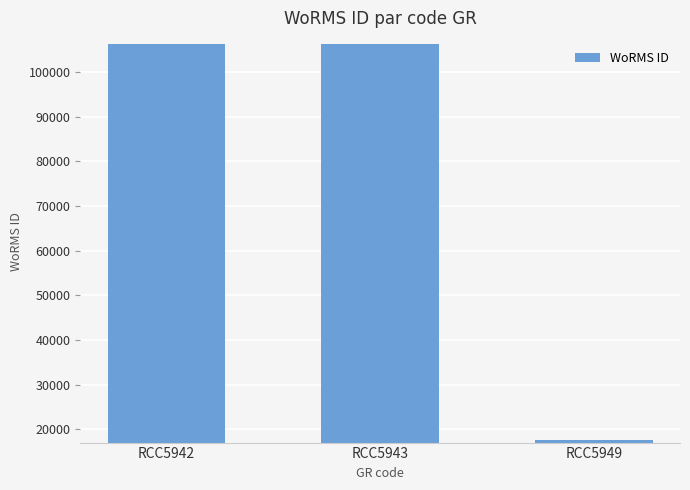

True or false: the data shows 106287 at RCC5943.

True